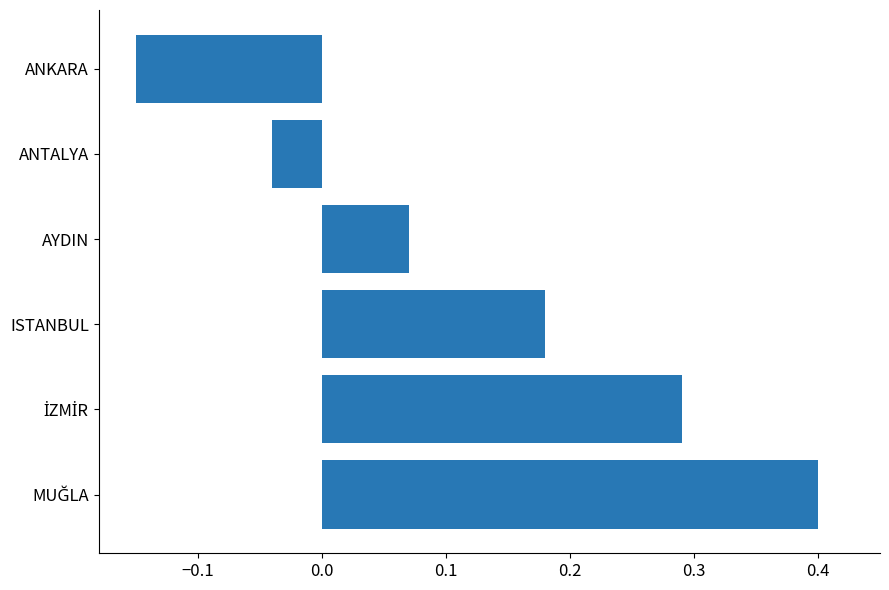

What is the difference between the second highest and minimum values?

0.4